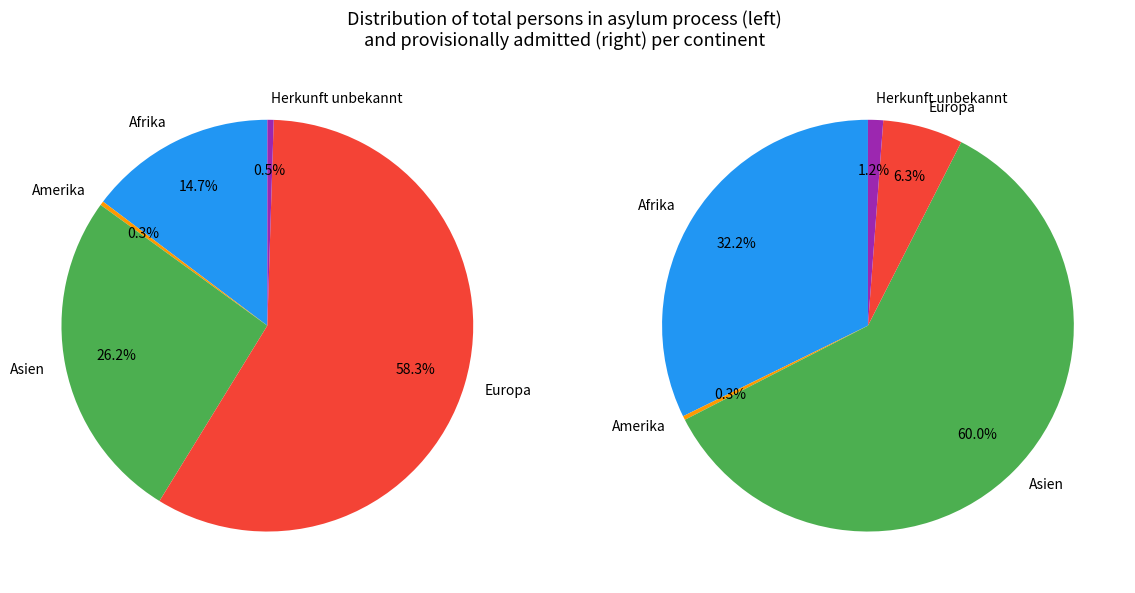

Which slice is the largest?

Europa